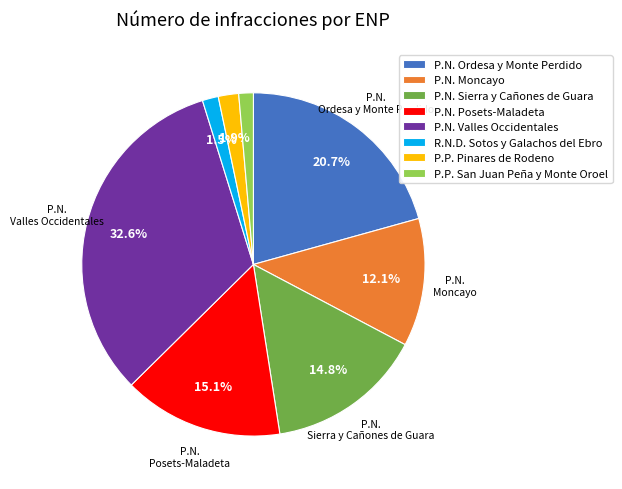

To the nearest percent, what is the average slice percentage?

12%